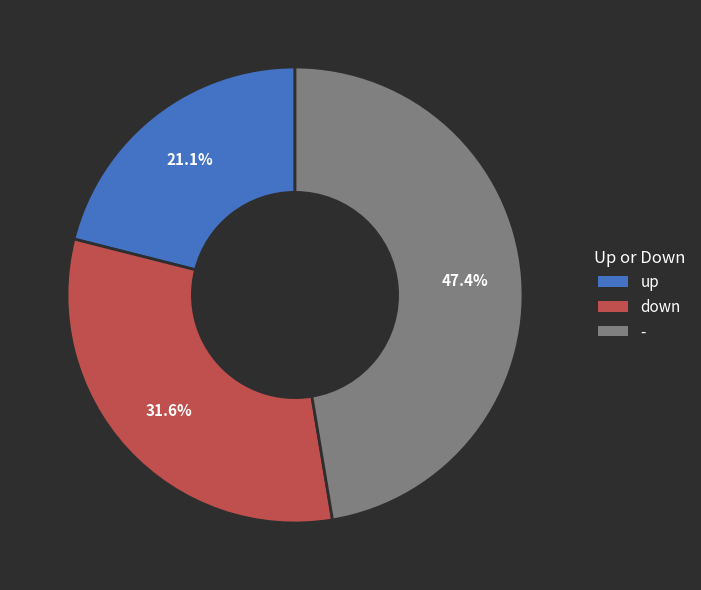

What percentage do - and down together represent?

78.9%